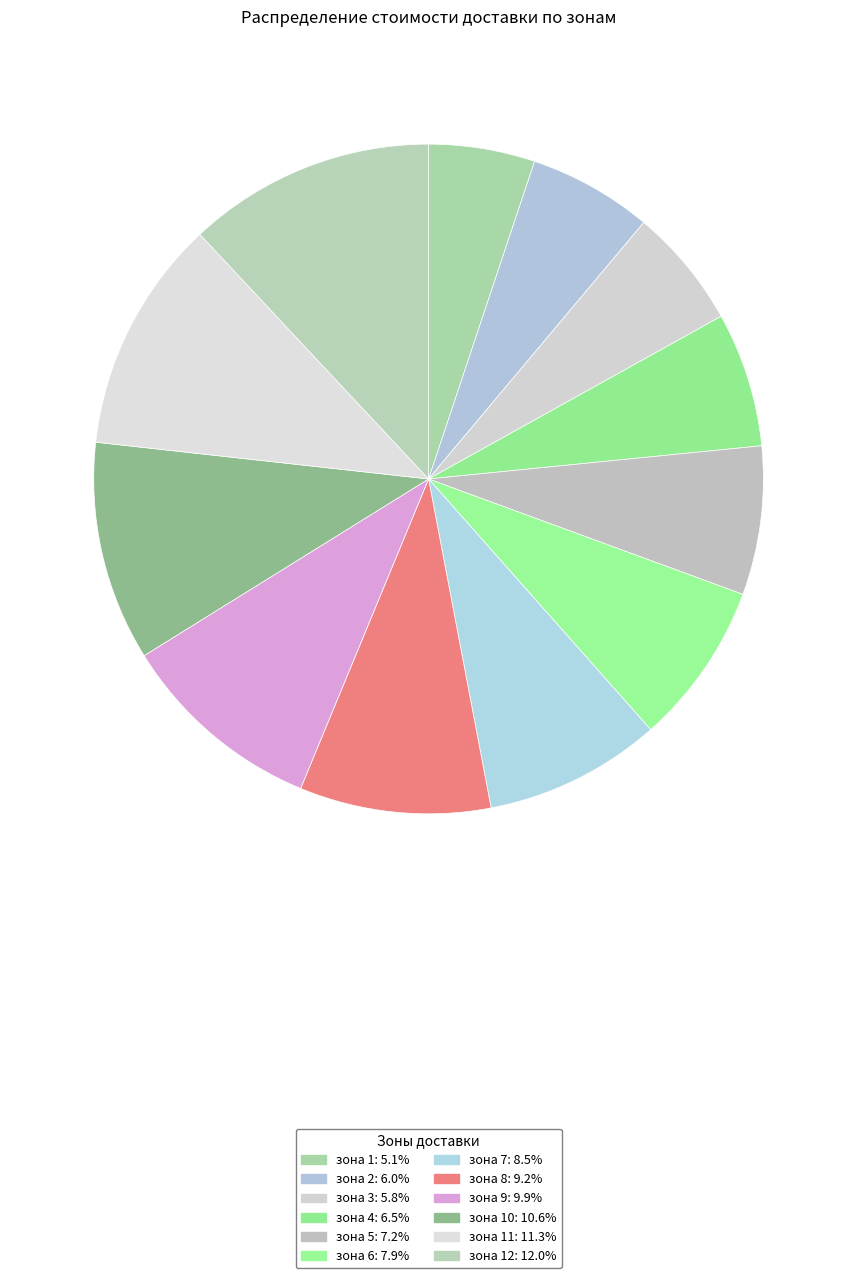

Count the number of slices in the pie.

12